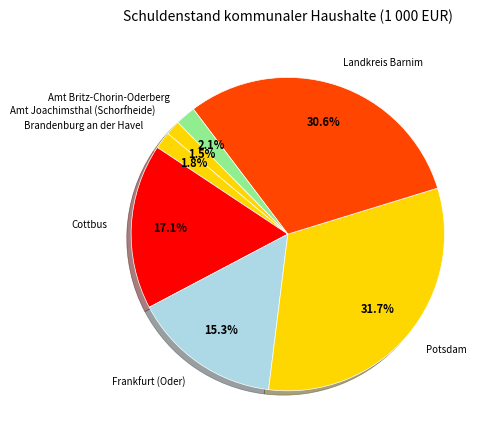

How much of the chart is everything except Frankfurt (Oder)?

84.7%